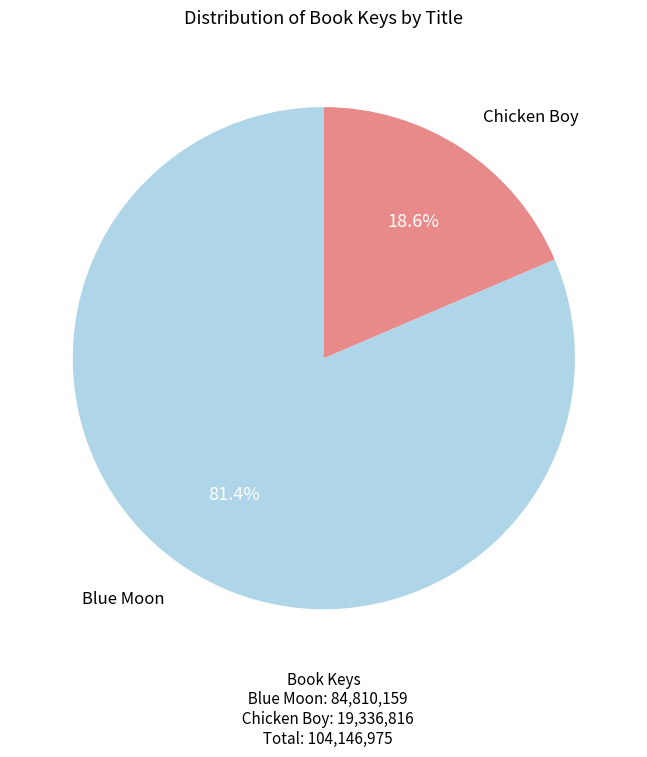

Approximately how many times larger is the value at Blue Moon compared to Chicken Boy?

4.4